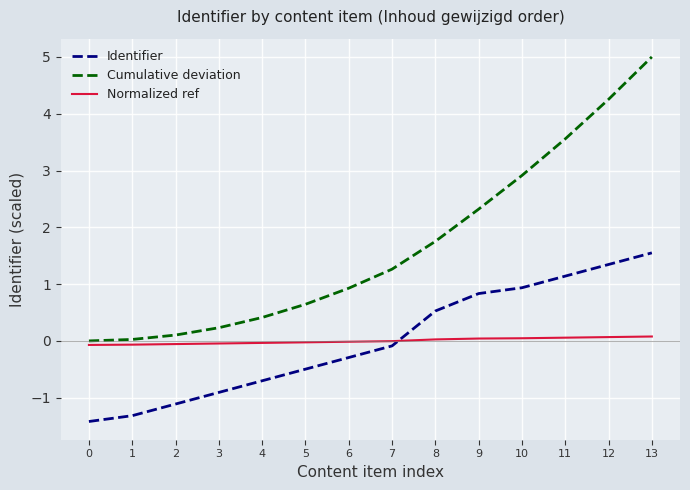

What is the total value across all series at 4?

-0.3